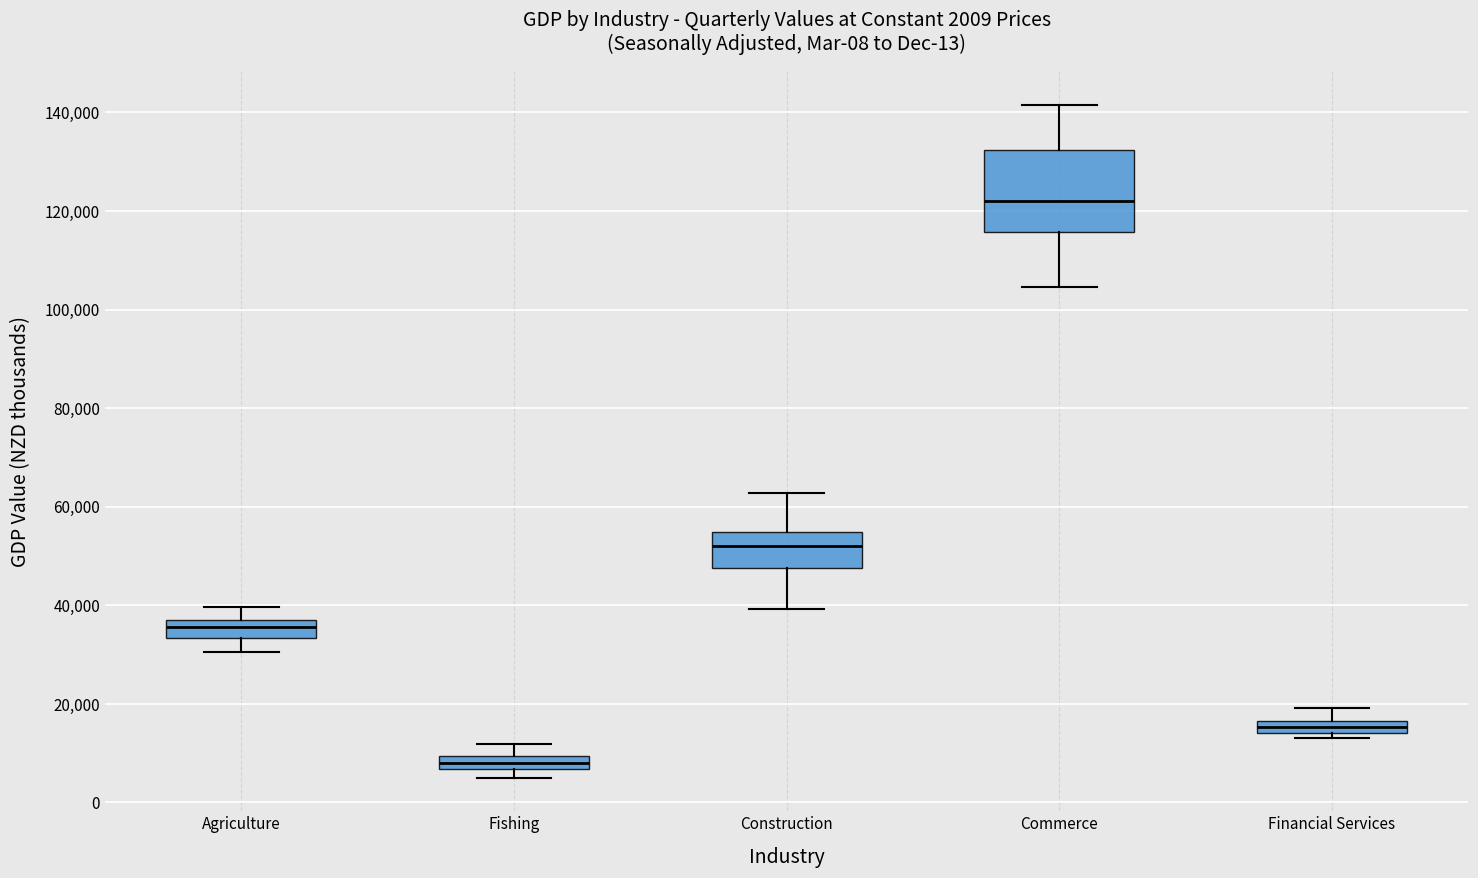

Which box is the tallest, from its lower edge to its upper edge?

Commerce